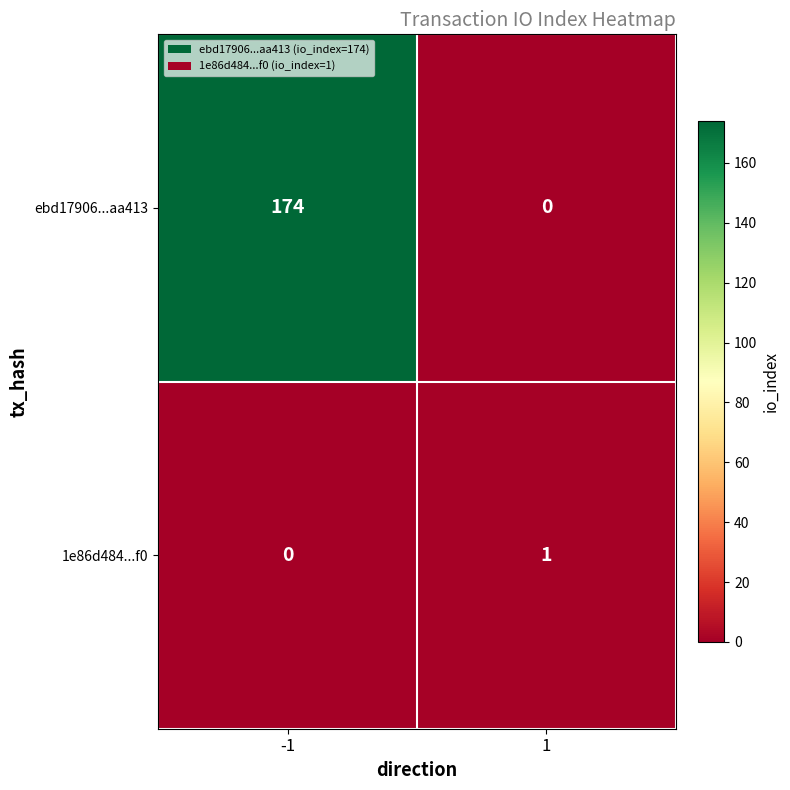

At 1, list the series in order from smallest to largest.

ebd17906...aa413, 1e86d484...f0